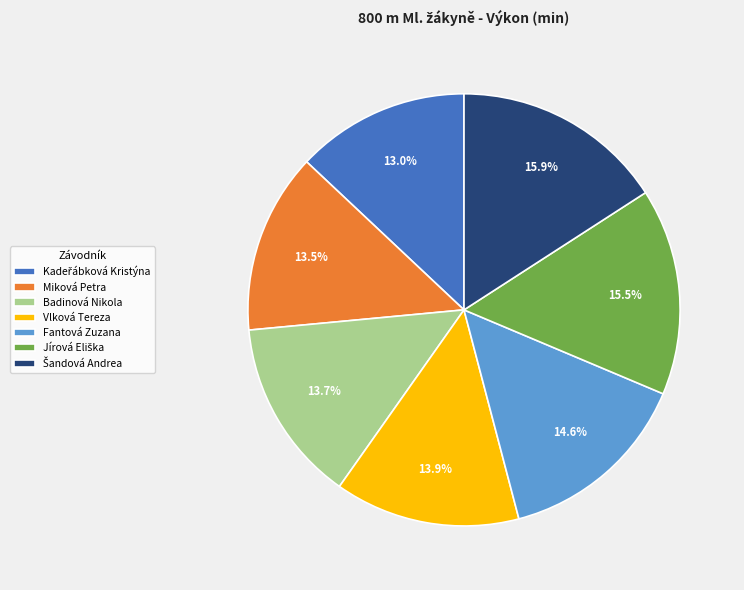

Does any single category account for the majority?

No